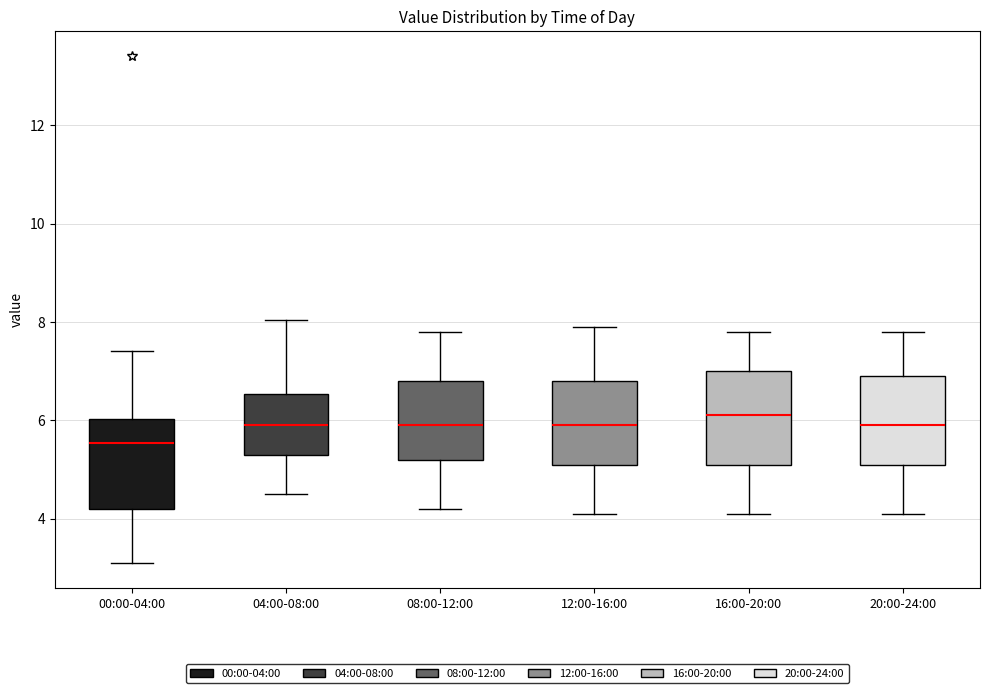

Reading left to right, read every box against the y-axis: the position of its median line, the range the box covers, and the ends of its whiskers. The values are not printed on the chart, so give them approximately, as read against the axis.

00:00-04:00: median 5.6, box 4.2 to 6.0, whiskers 3.2 to 7.4
04:00-08:00: median 6.0, box 5.4 to 6.6, whiskers 4.6 to 8.0
08:00-12:00: median 6.0, box 5.2 to 6.8, whiskers 4.2 to 7.8
12:00-16:00: median 6.0, box 5.2 to 6.8, whiskers 4.2 to 8.0
16:00-20:00: median 6.2, box 5.2 to 7.0, whiskers 4.2 to 7.8
20:00-24:00: median 6.0, box 5.2 to 7.0, whiskers 4.2 to 7.8